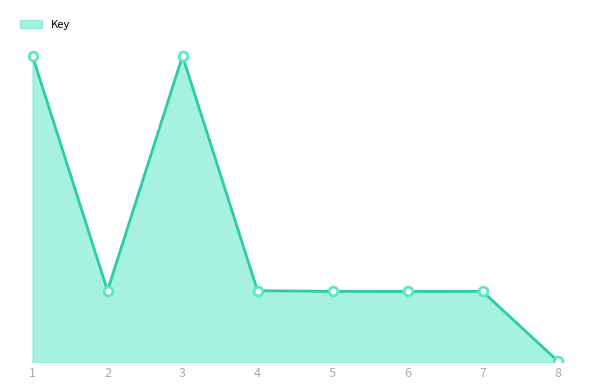

What is the change in value from 1 to 4?

-1102752